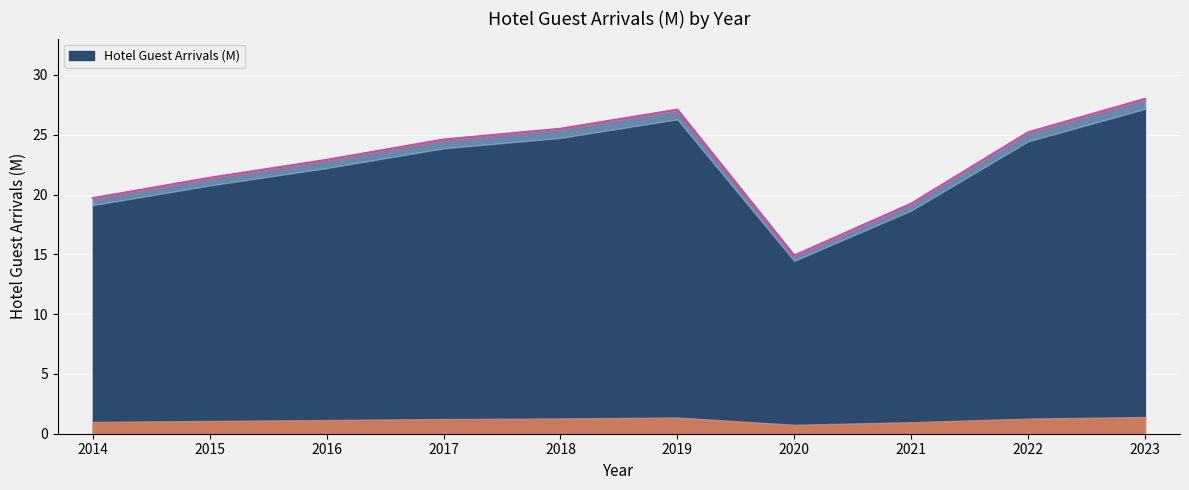

Where does the data first go above 24?

2017